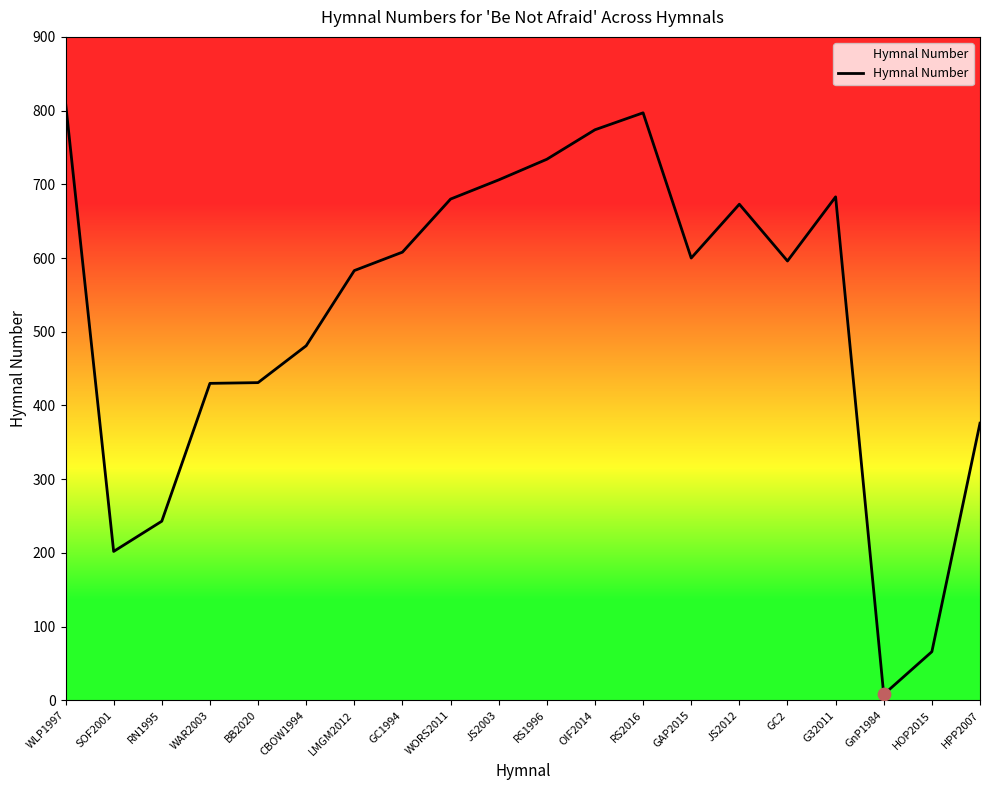

Which has a higher value, WAR2003 or G32011?

G32011